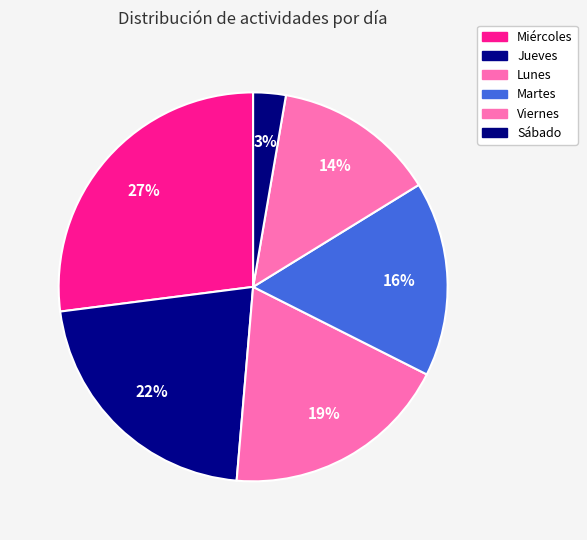

What percentage is NOT represented by Martes?

83.8%